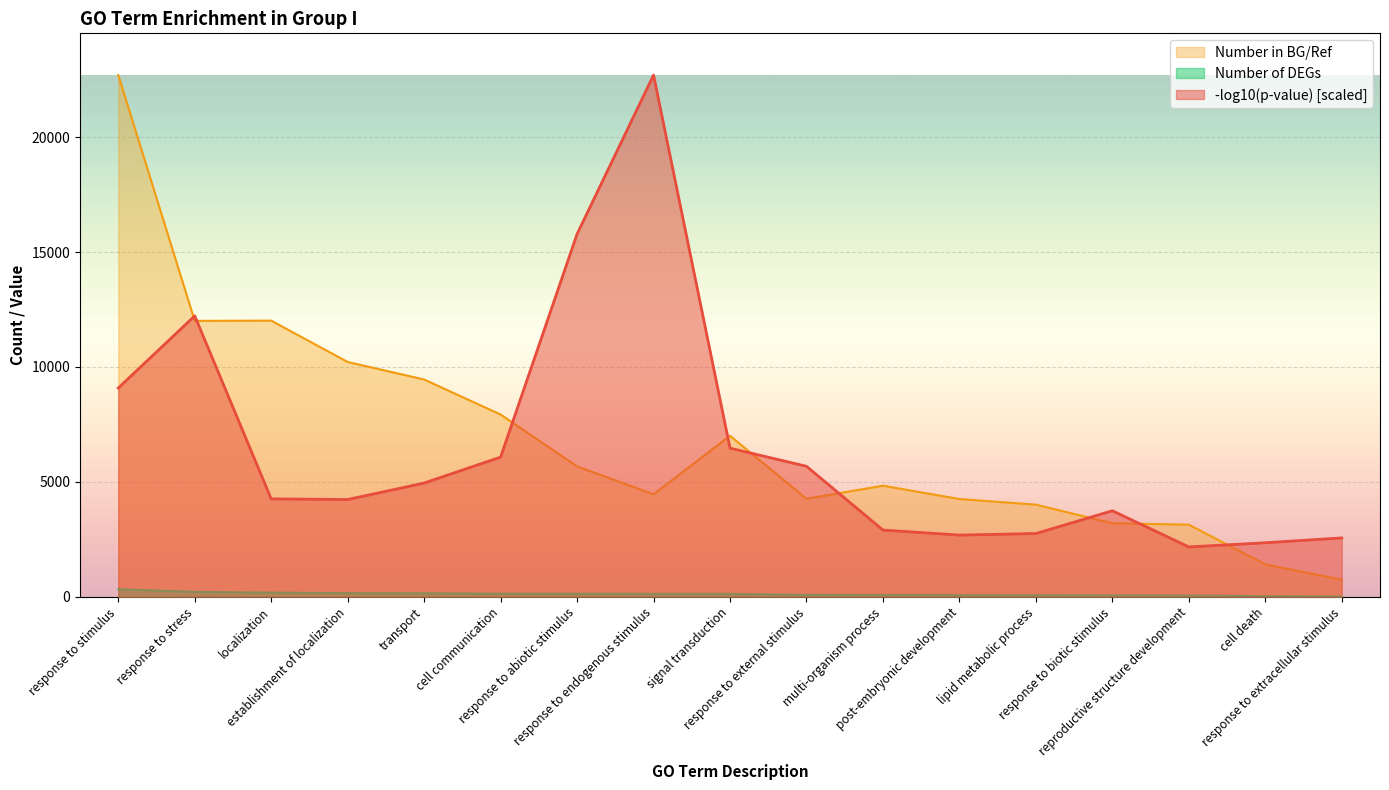

What is the highest value of the Number in BG/Ref series?

22704.0